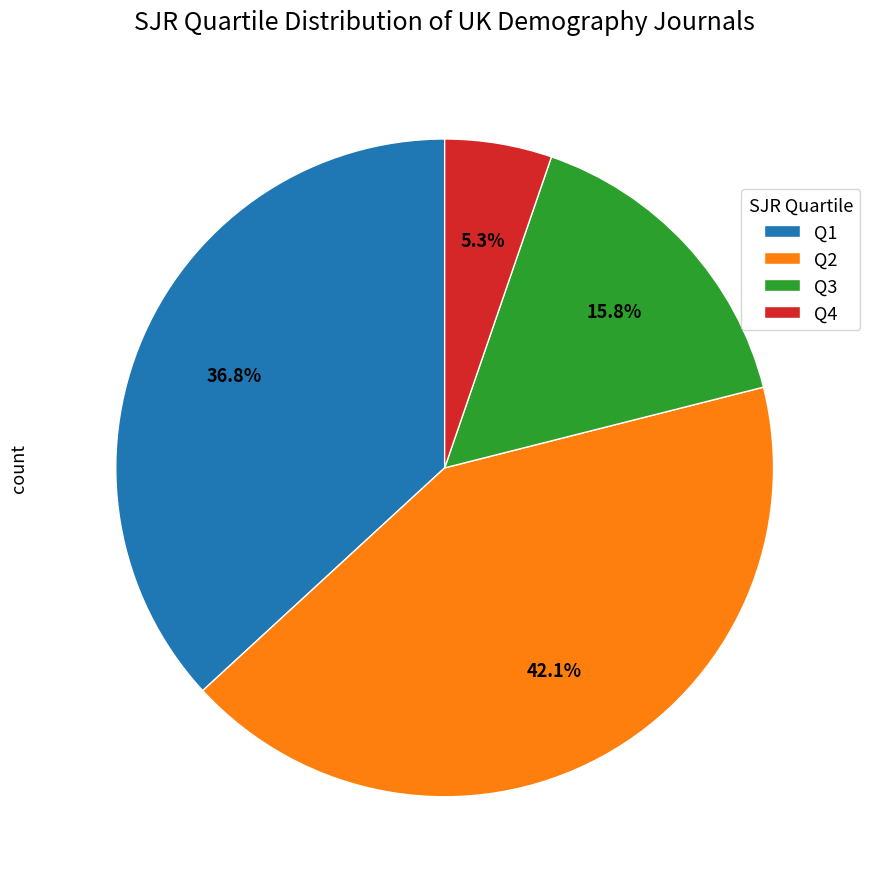

To the nearest percent, what is the combined percentage of Q4 and Q2?

47%